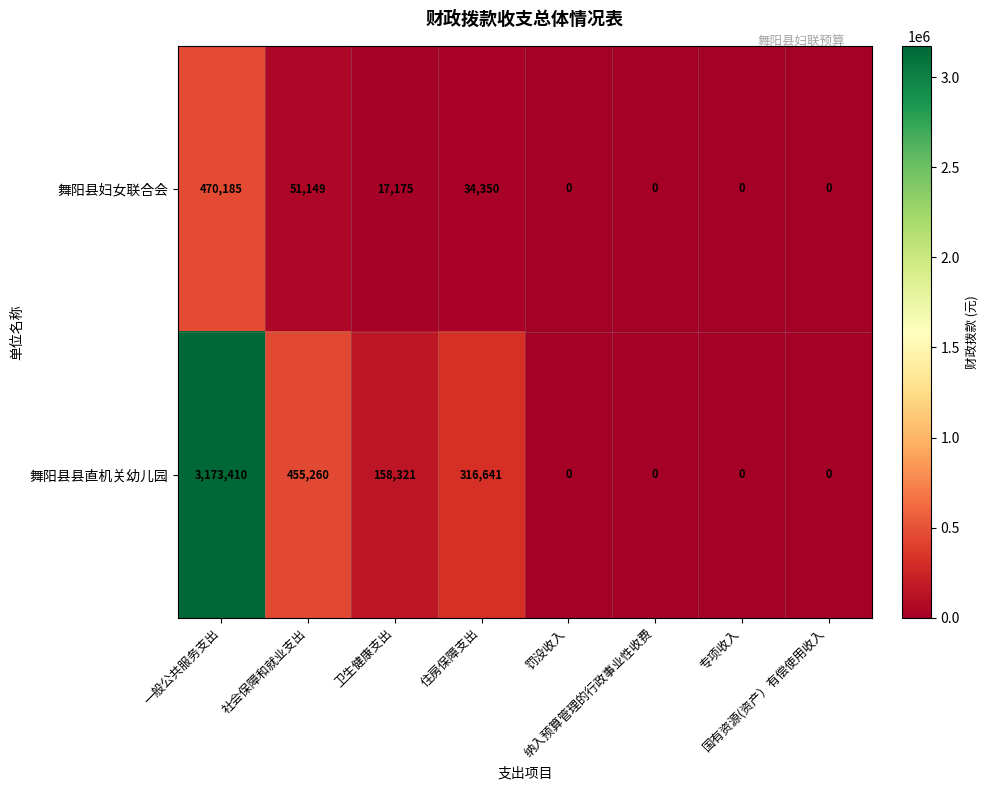

List the series in order of their overall mean, lowest first.

舞阳县妇女联合会, 舞阳县县直机关幼儿园